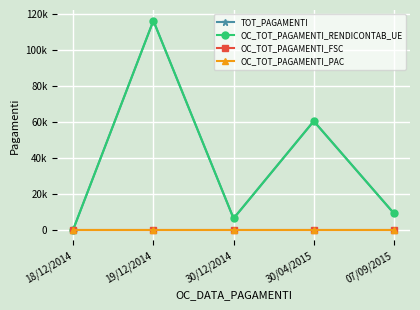

Does the chart have visible grid lines?

Yes